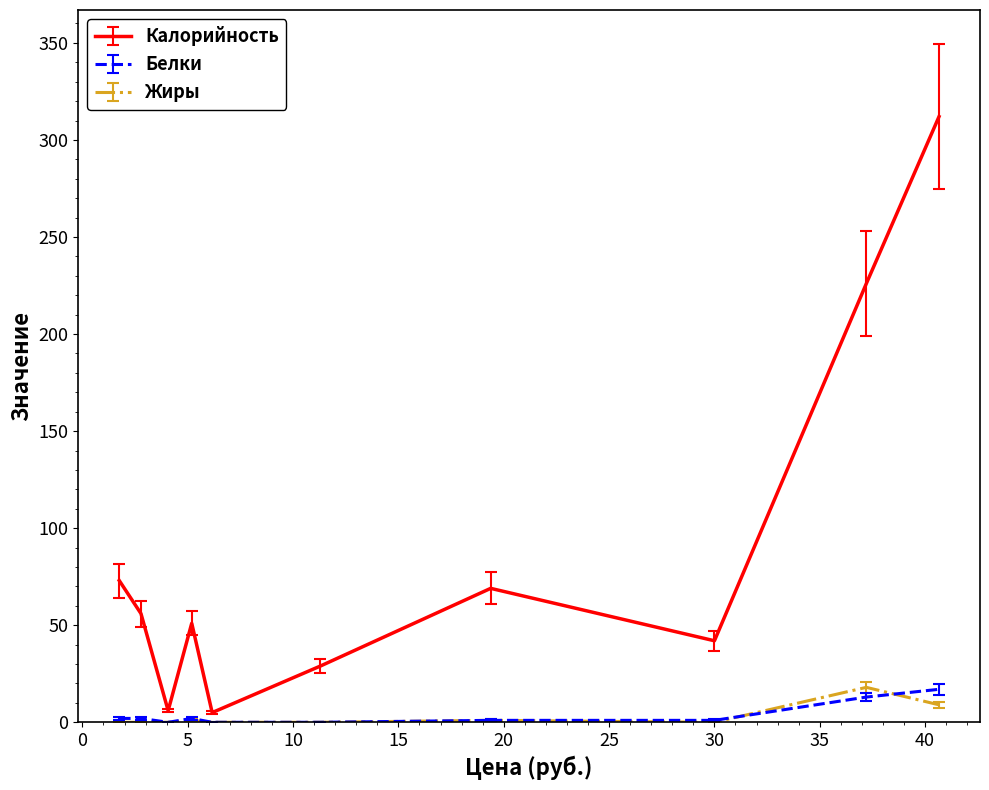

Which series has the largest total across all categories?

Калорийность